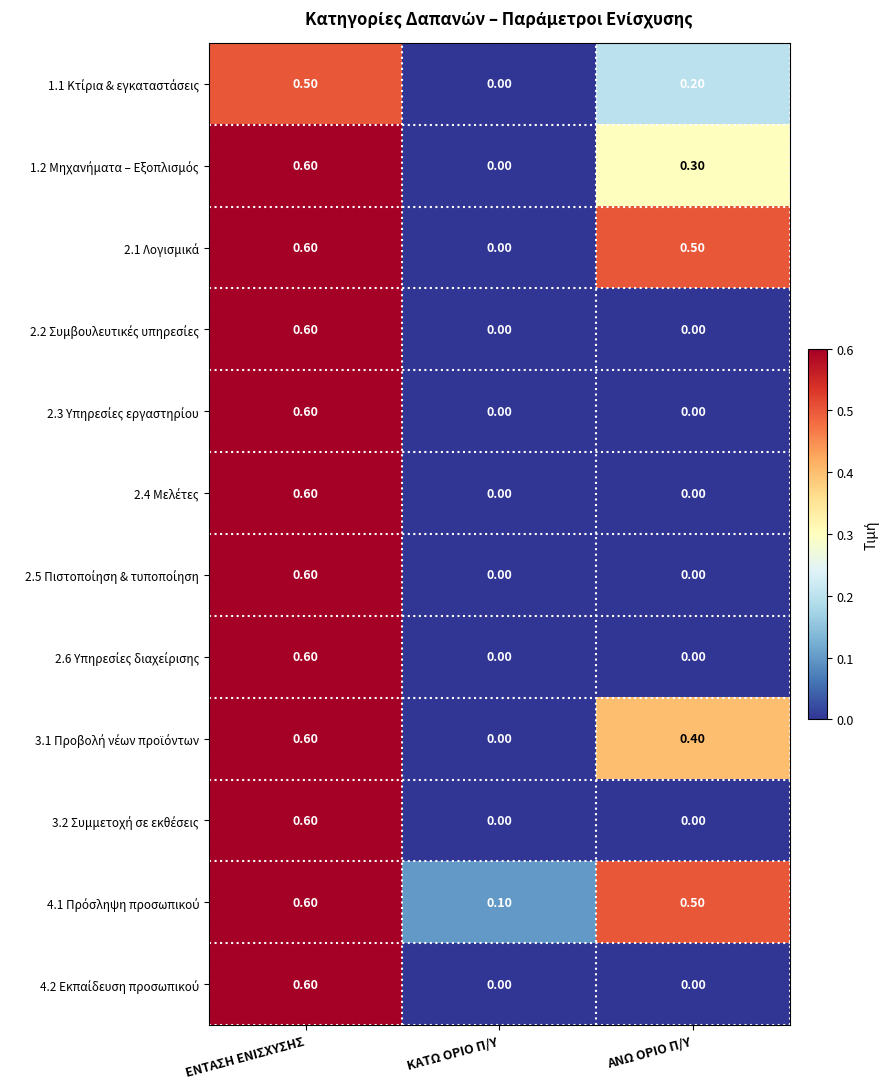

At which category is the sum across all series the highest?

ΕΝΤΑΣΗ ΕΝΙΣΧΥΣΗΣ